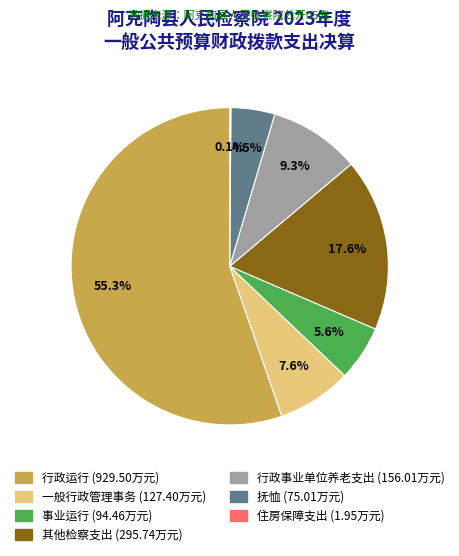

Is 行政事业单位养老支出 the majority of the pie?

No